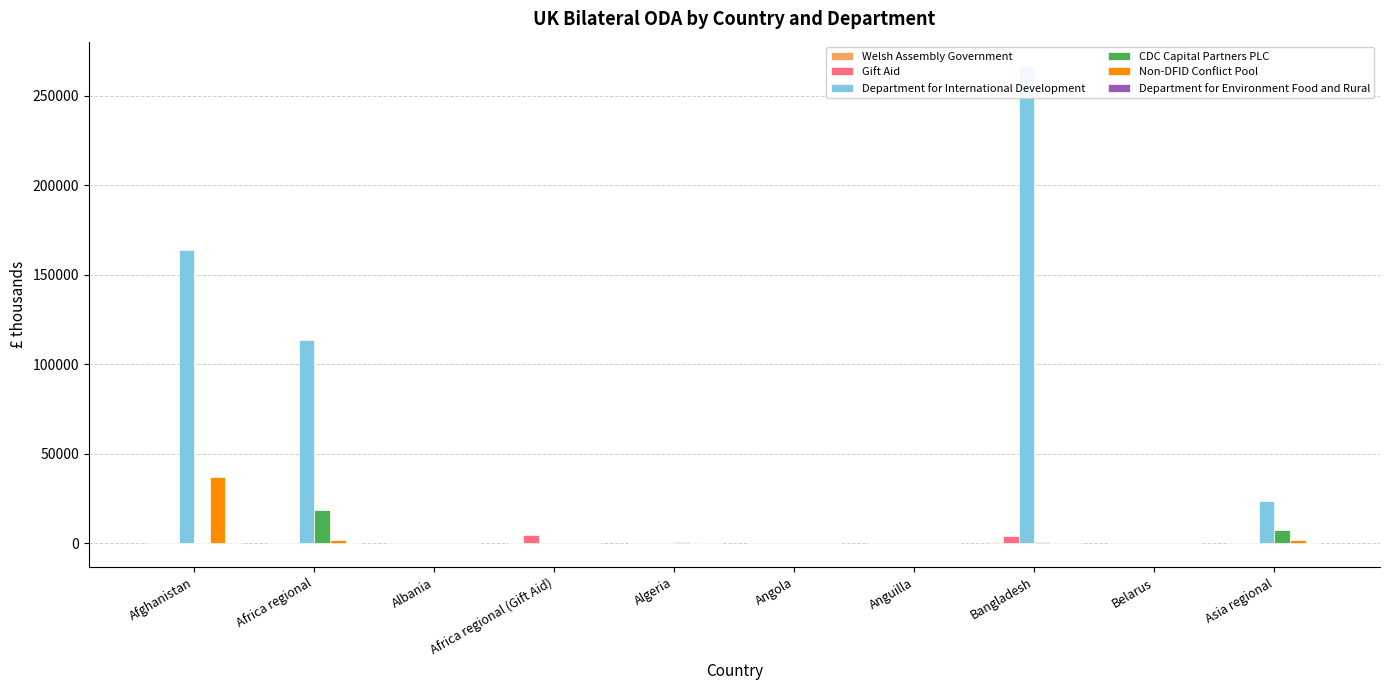

How many series are shown in this chart?

6